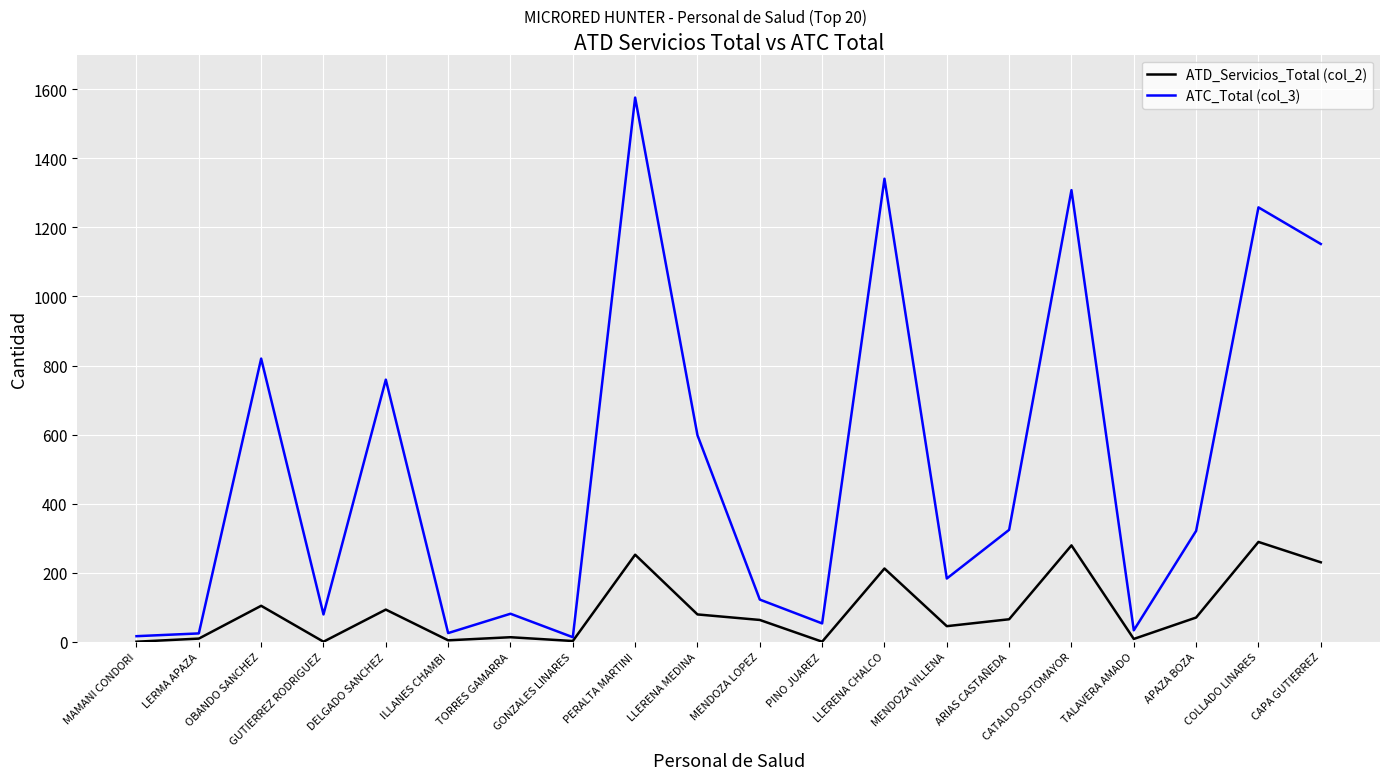

Which label corresponds to the largest value in the chart?

PERALTA MARTINI